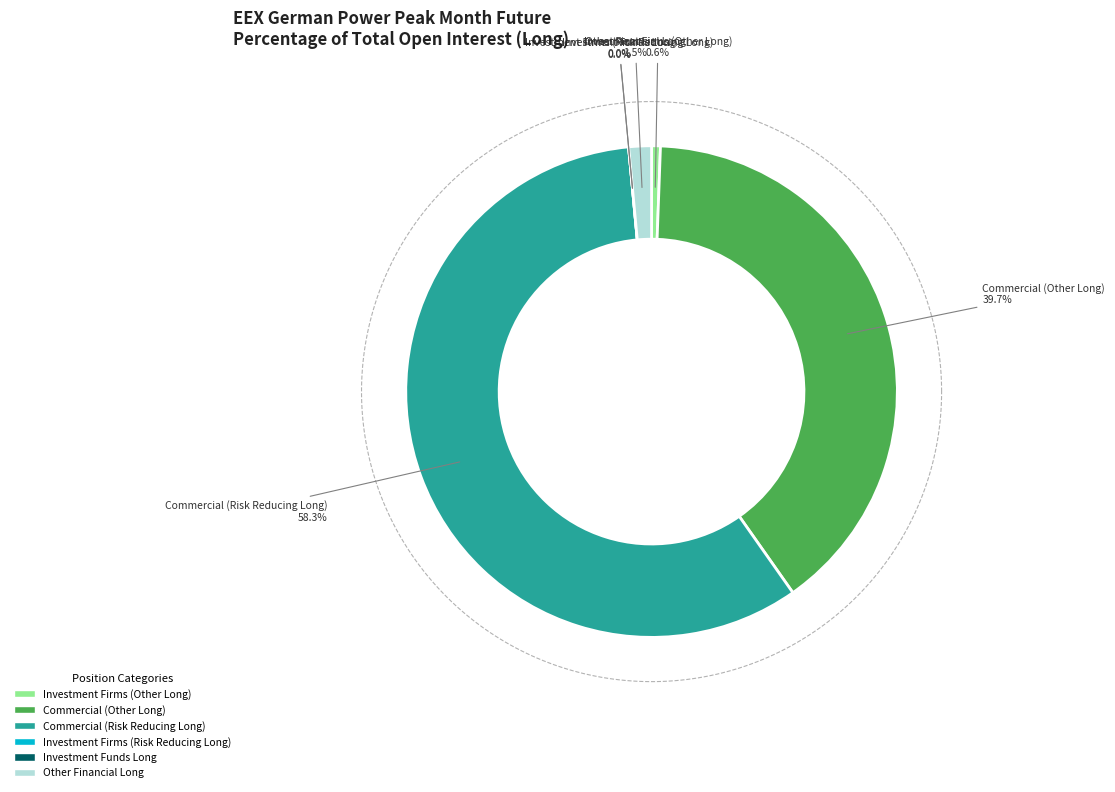

The Investment Funds Long slice represents 1% of the pie. True or false?

False